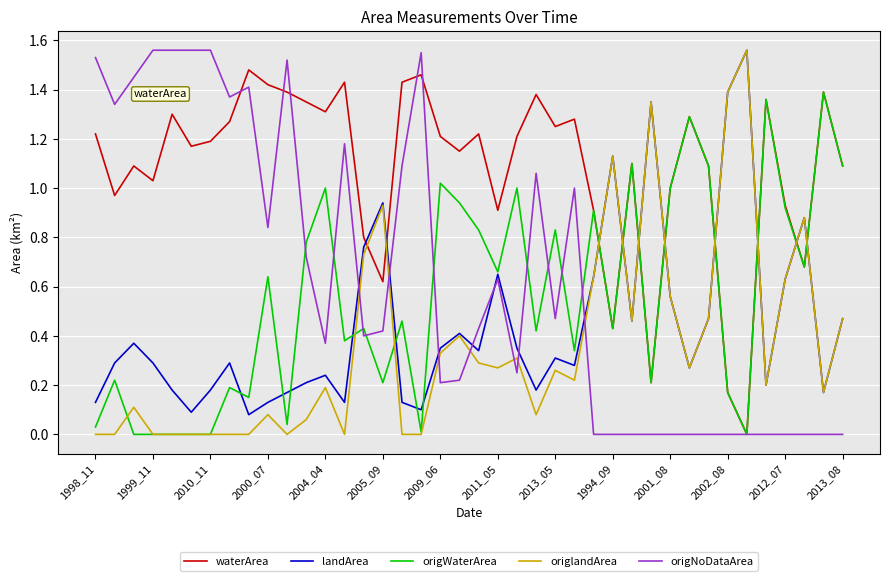

Which series has the largest total across all categories?

waterArea